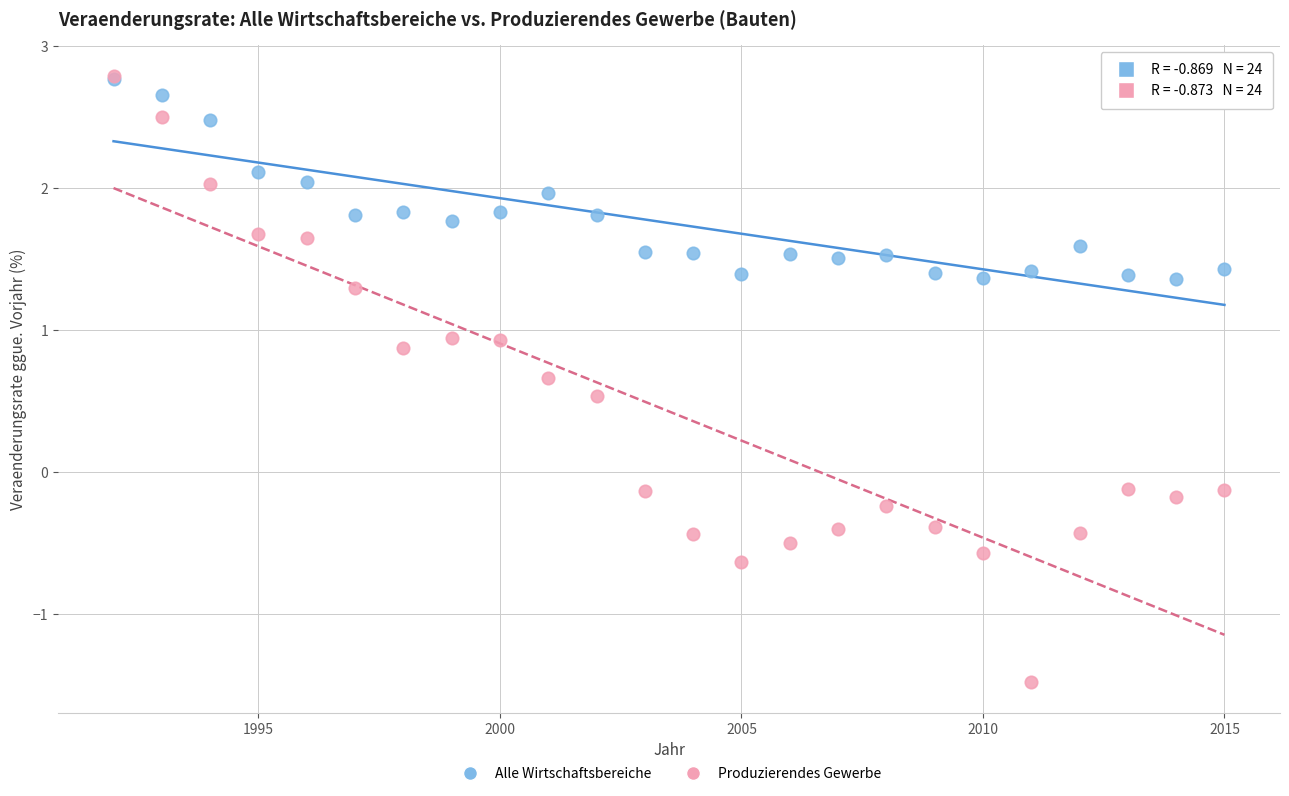

What are all the series names shown in the legend?

Alle Wirtschaftsbereiche, Produzierendes Gewerbe